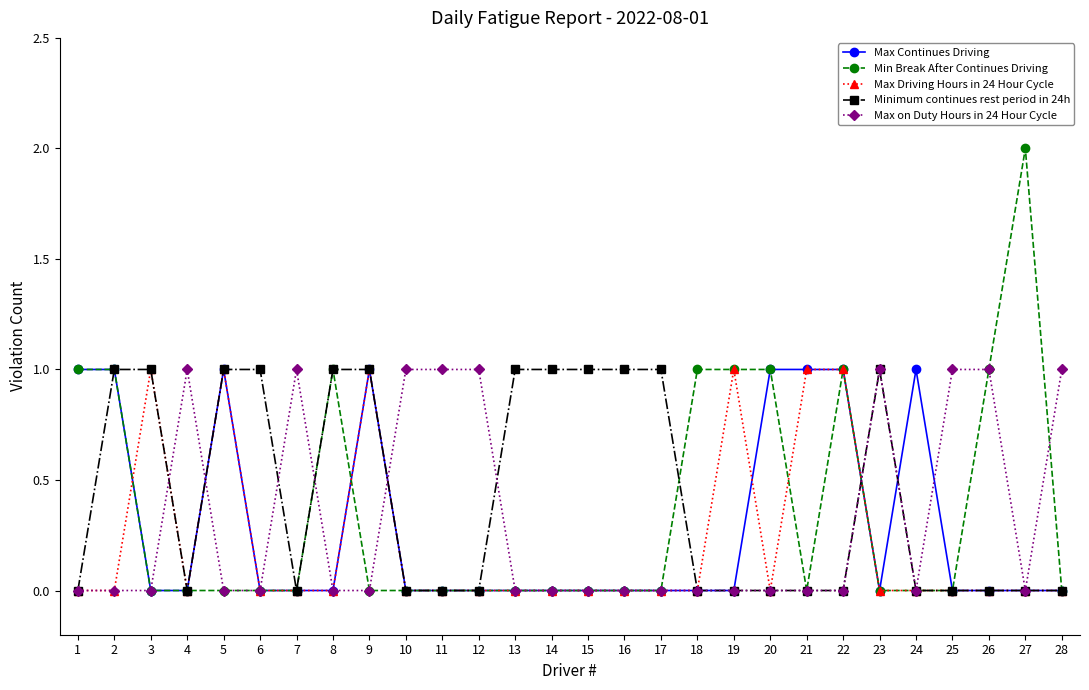

What is the value of the Max Continues Driving point at the 24th from the left?

1